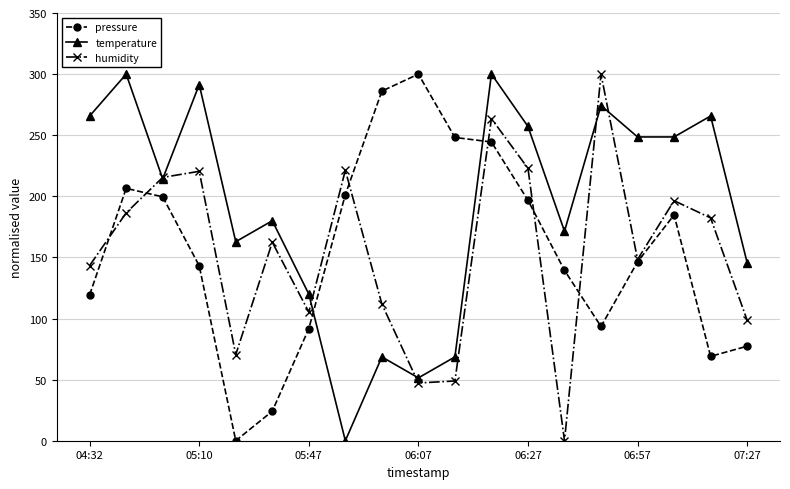

What is the value of the humidity point at the 7th from the left?

105.2